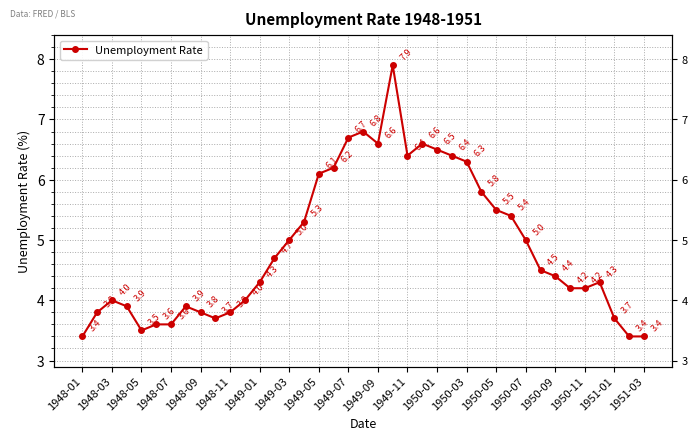

What is the difference between the maximum and minimum values?

4.5